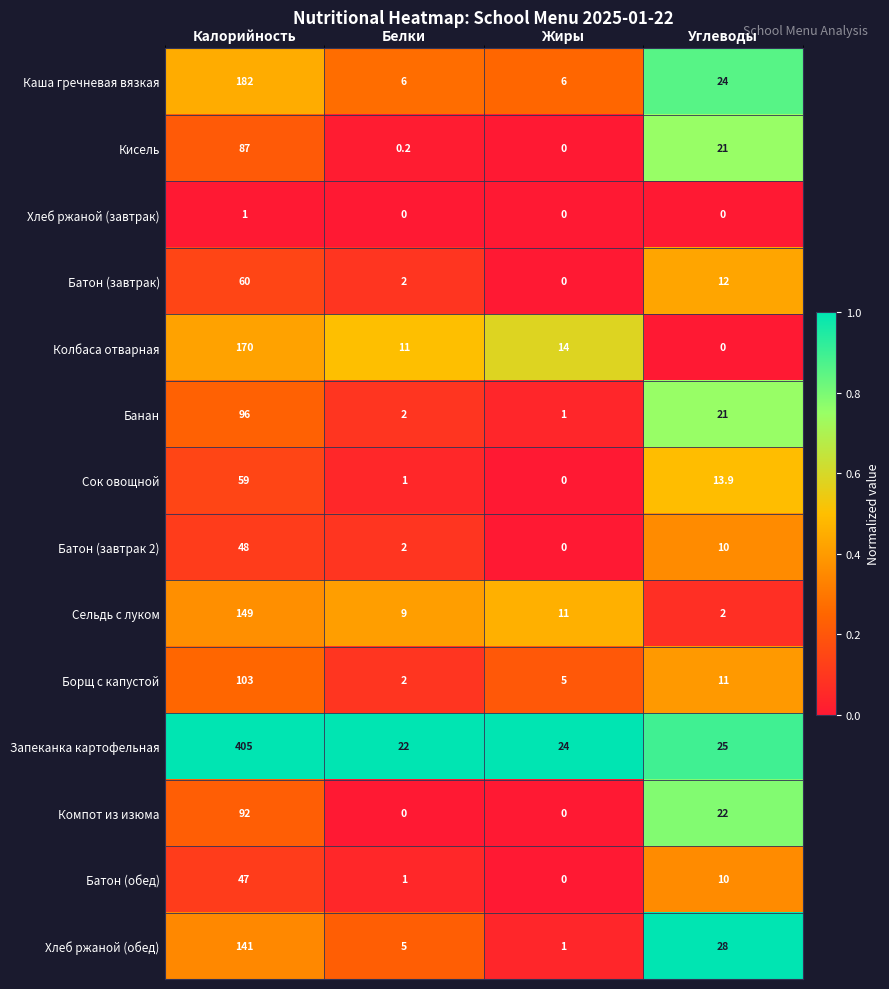

Which series has the largest range (max minus min)?

Запеканка картофельная